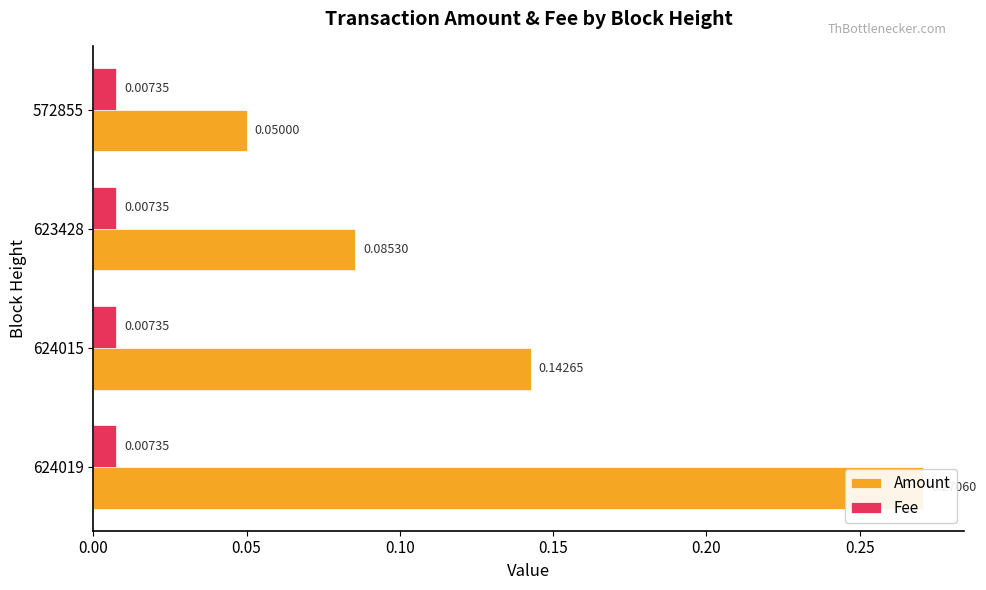

Rank the categories by Amount value from lowest to highest.

0.15, 0.10, 0.05, 0.00